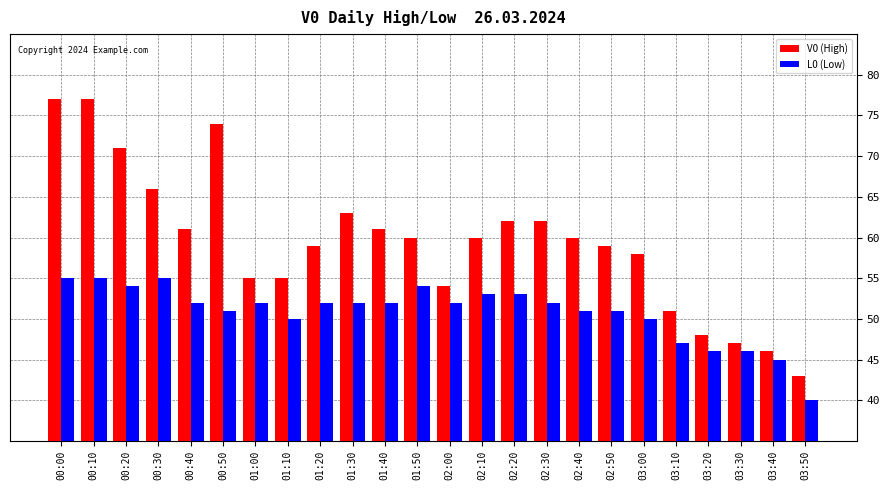

What is the minimum value for L0 (Low)?

40